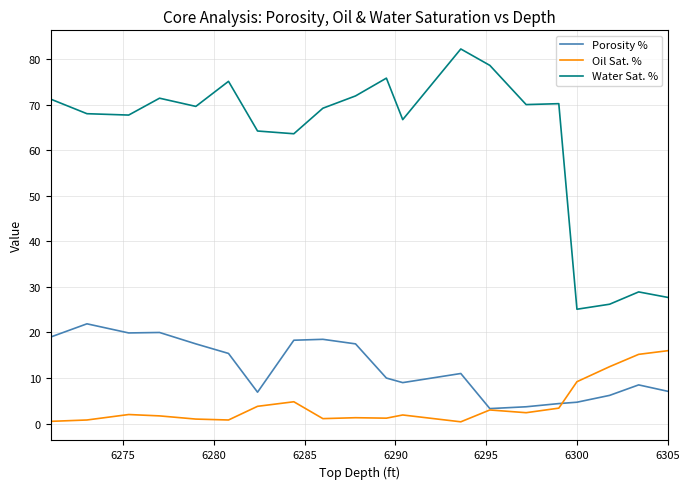

What is the maximum value for Oil Sat. %?

16.0